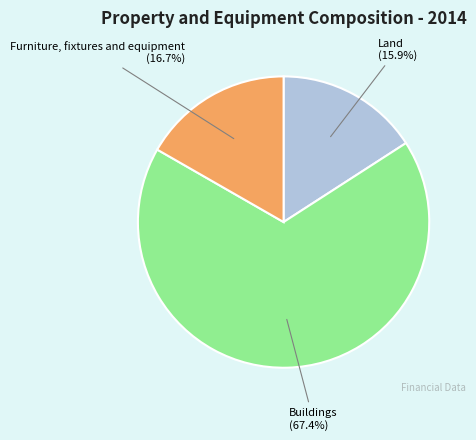

To the nearest percent, what is the difference between the Buildings and Land slice percentages?

52%